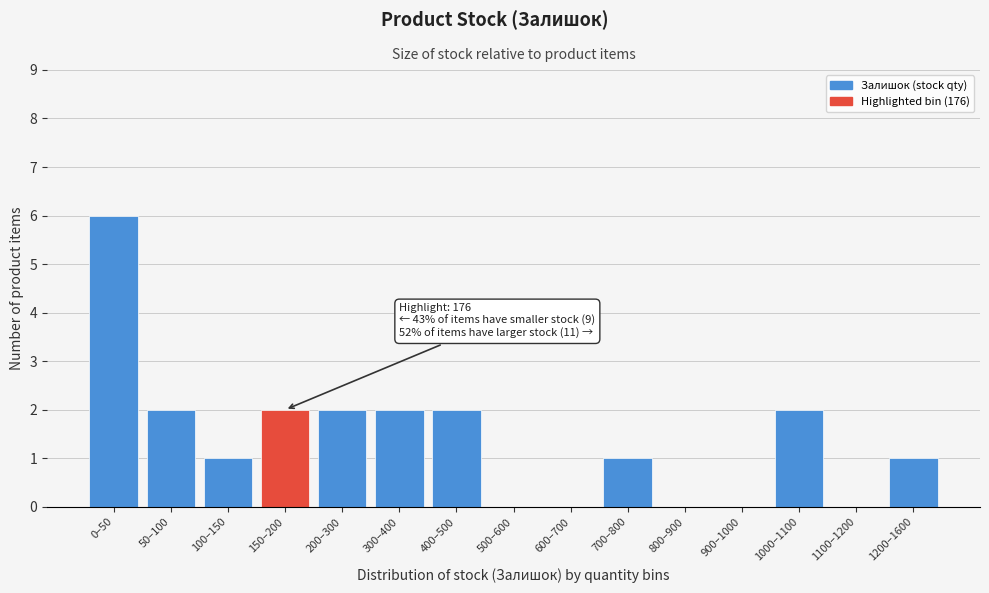

Reading left to right, extract all data points from this chart.

0–50=6	50–100=2	100–150=1	150–200=2	200–300=2	300–400=2	400–500=2	500–600=0	600–700=0	700–800=1	800–900=0	900–1000=0	1000–1100=2	1100–1200=0	1200–1600=1